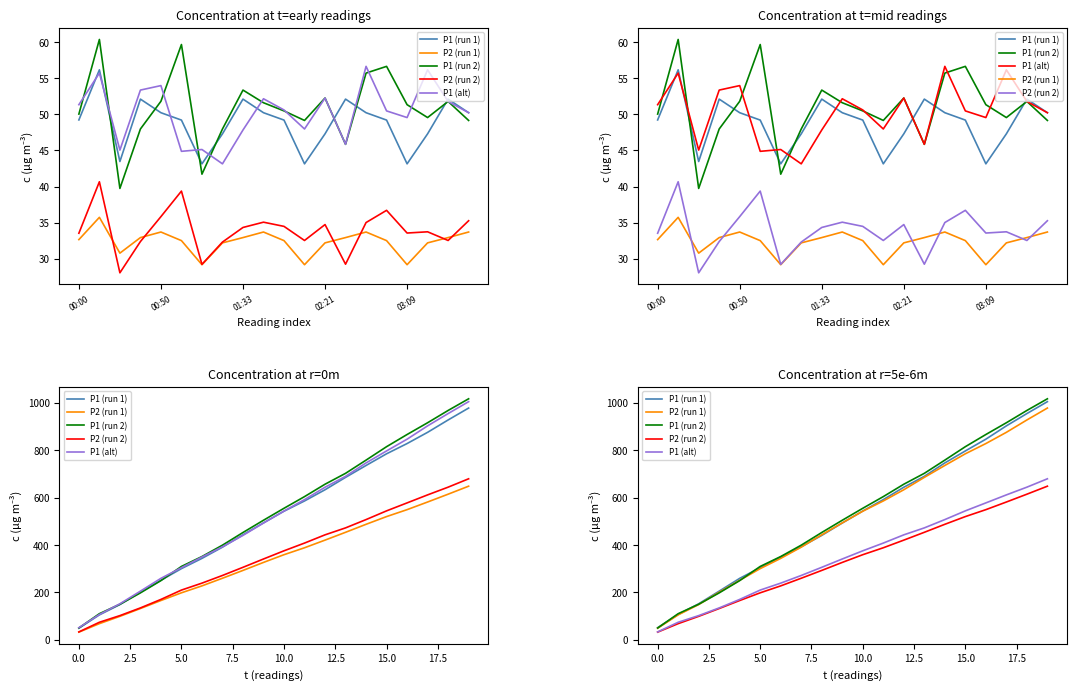

True or false: P1 (run 1) and P2 (run 2) intersect in this chart.

False